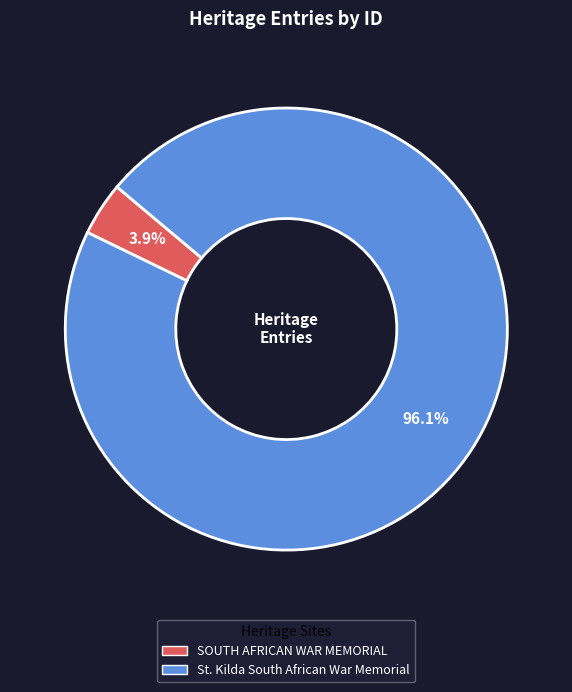

Between St. Kilda South African War Memorial and SOUTH AFRICAN WAR MEMORIAL, which is larger?

St. Kilda South African War Memorial